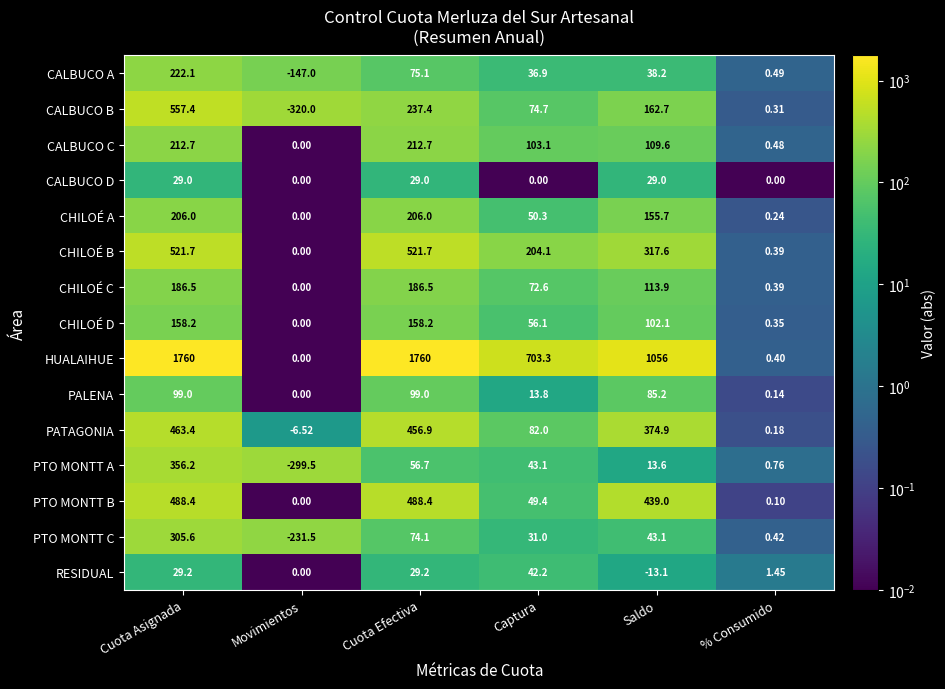

At which category is the sum across all series the highest?

Cuota Asignada